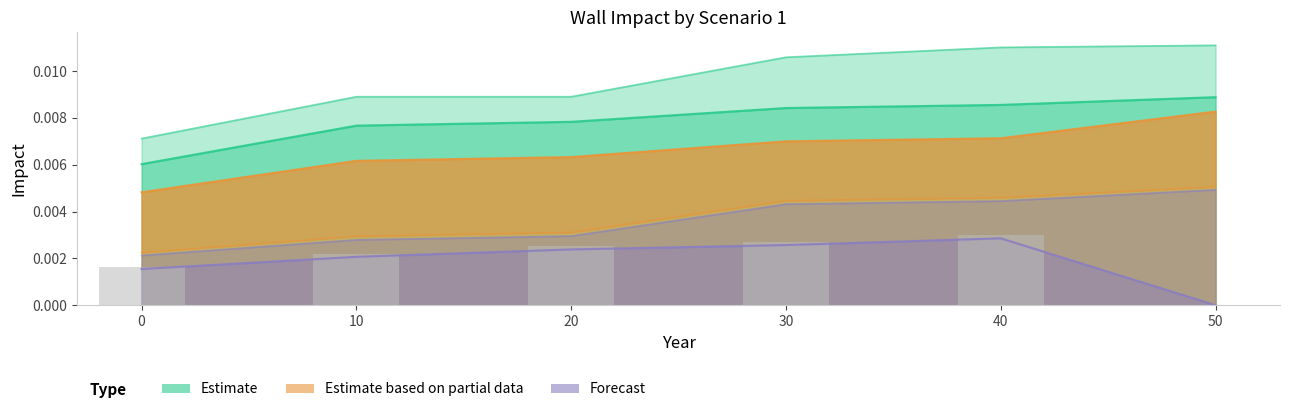

The chart shows a value of 0.0 at 10. True or false?

False